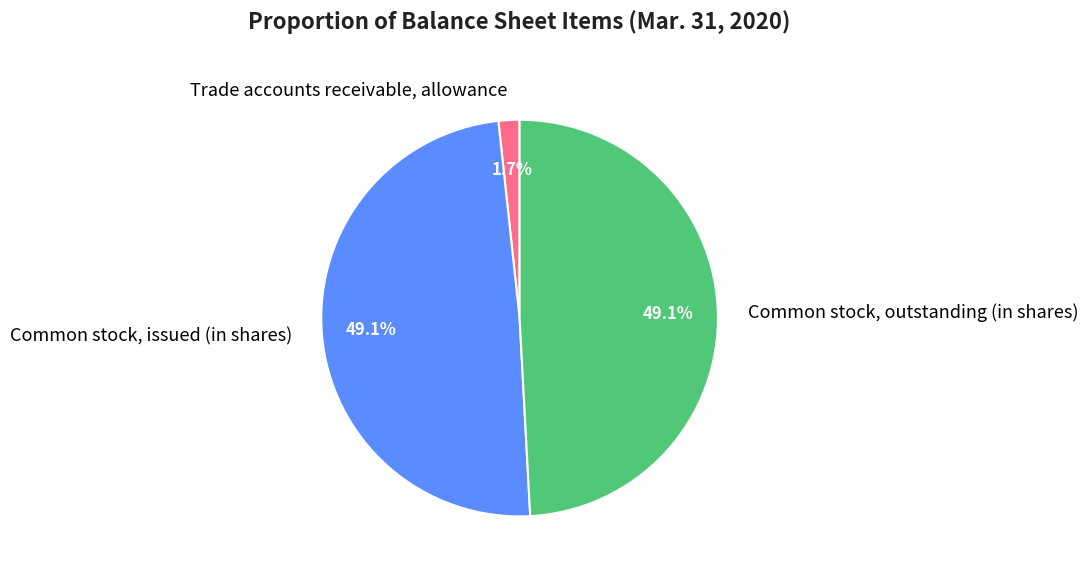

Does Trade accounts receivable, allowance represent more than half of the total?

No